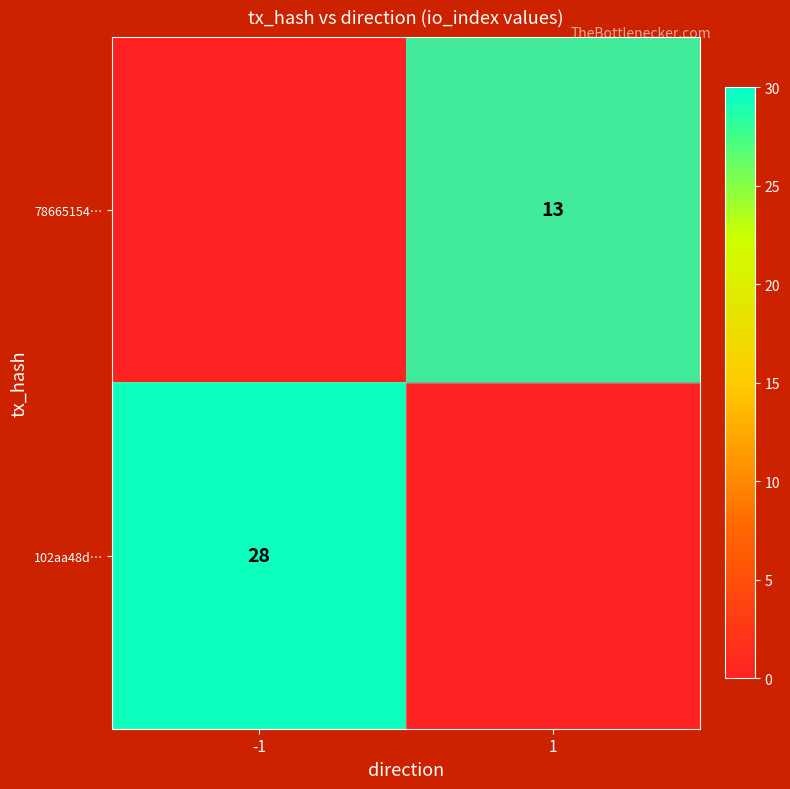

Is the value of 78665154… at 1 greater than the value of 102aa48d… at -1?

No